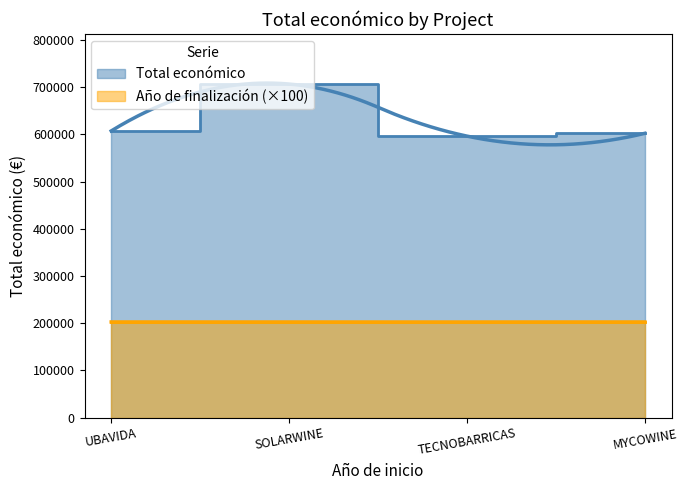

Read the value at UBAVIDA.

607342.0